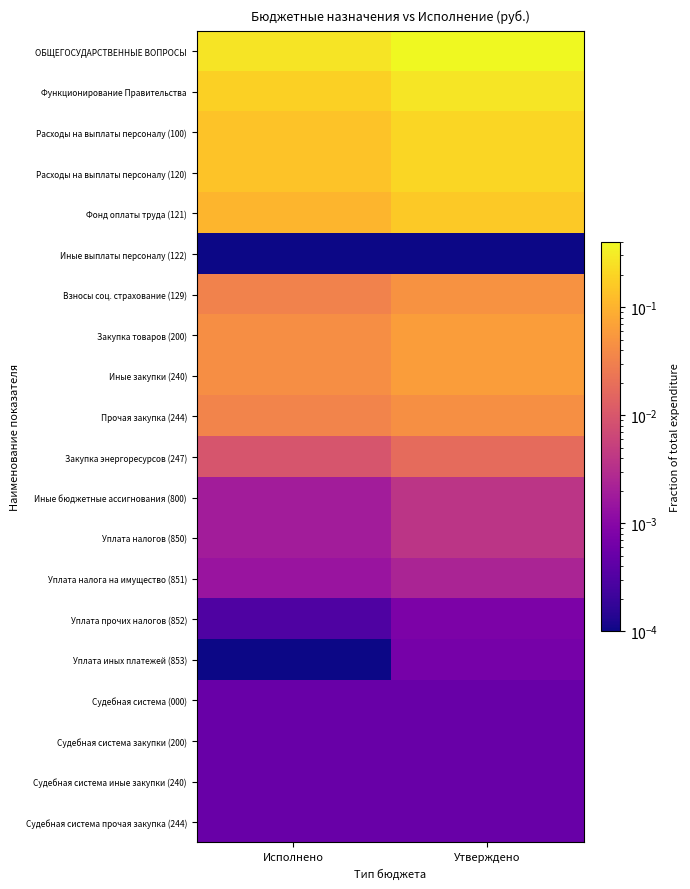

Reading left to right, extract all data points from this chart.

ОБЩЕГОСУДАРСТВЕННЫЕ ВОПРОСЫ: Исполнено=0.3	Утверждено=0.4
Функционирование Правительства: Исполнено=0.2	Утверждено=0.3
Расходы на выплаты персоналу (100): Исполнено=0.1	Утверждено=0.2
Расходы на выплаты персоналу (120): Исполнено=0.1	Утверждено=0.2
Фонд оплаты труда (121): Исполнено=0.1	Утверждено=0.2
Иные выплаты персоналу (122): Исполнено=0.0	Утверждено=0.0
Взносы соц. страхование (129): Исполнено=0.0	Утверждено=0.0
Закупка товаров (200): Исполнено=0.0	Утверждено=0.1
Иные закупки (240): Исполнено=0.0	Утверждено=0.1
Прочая закупка (244): Исполнено=0.0	Утверждено=0.0
Закупка энергоресурсов (247): Исполнено=0.0	Утверждено=0.0
Иные бюджетные ассигнования (800): Исполнено=0.0	Утверждено=0.0
Уплата налогов (850): Исполнено=0.0	Утверждено=0.0
Уплата налога на имущество (851): Исполнено=0.0	Утверждено=0.0
Уплата прочих налогов (852): Исполнено=0.0	Утверждено=0.0
Уплата иных платежей (853): Исполнено=0.0	Утверждено=0.0
Судебная система (000): Исполнено=0.0	Утверждено=0.0
Судебная система закупки (200): Исполнено=0.0	Утверждено=0.0
Судебная система иные закупки (240): Исполнено=0.0	Утверждено=0.0
Судебная система прочая закупка (244): Исполнено=0.0	Утверждено=0.0